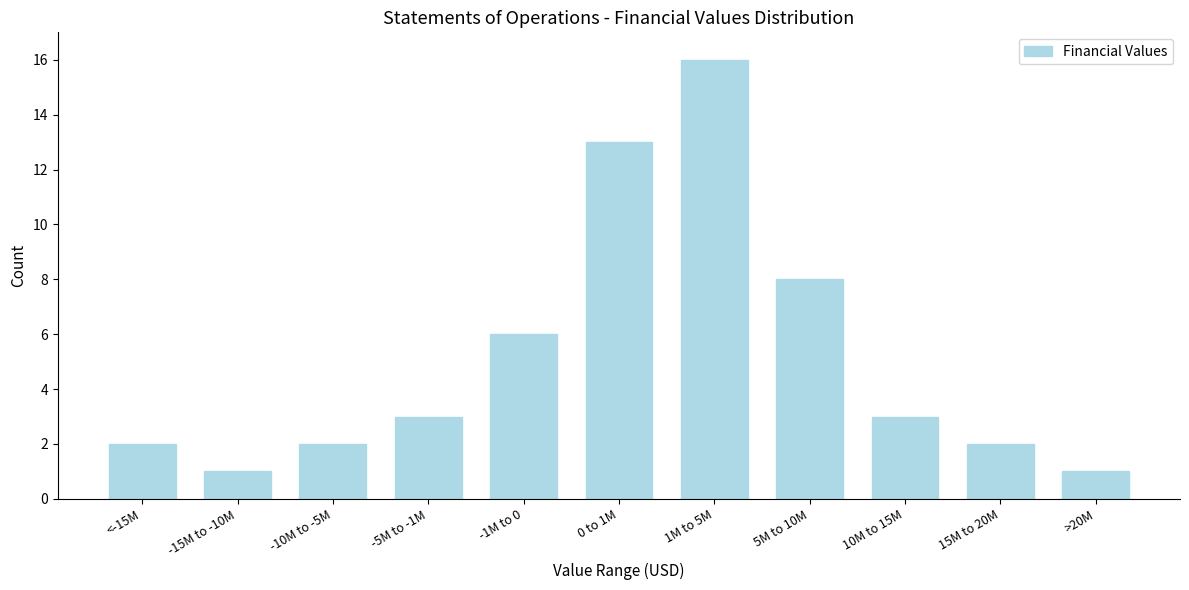

Reading left to right, what are all the values shown in this chart?

<-15M=2	-15M to -10M=1	-10M to -5M=2	-5M to -1M=3	-1M to 0=6	0 to 1M=13	1M to 5M=16	5M to 10M=8	10M to 15M=3	15M to 20M=2	>20M=1